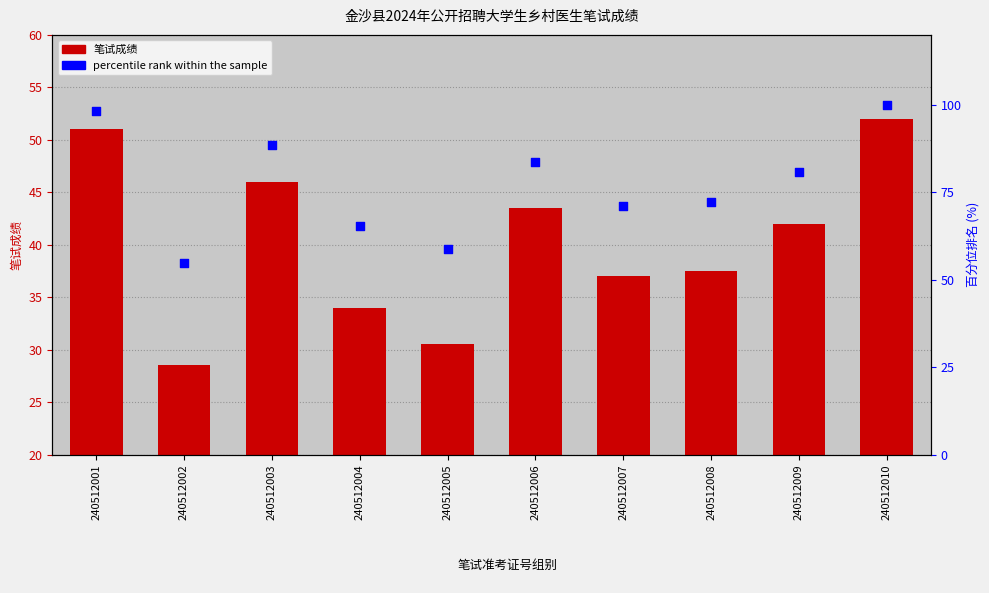

Which series reaches the minimum Y coordinate?

笔试成绩